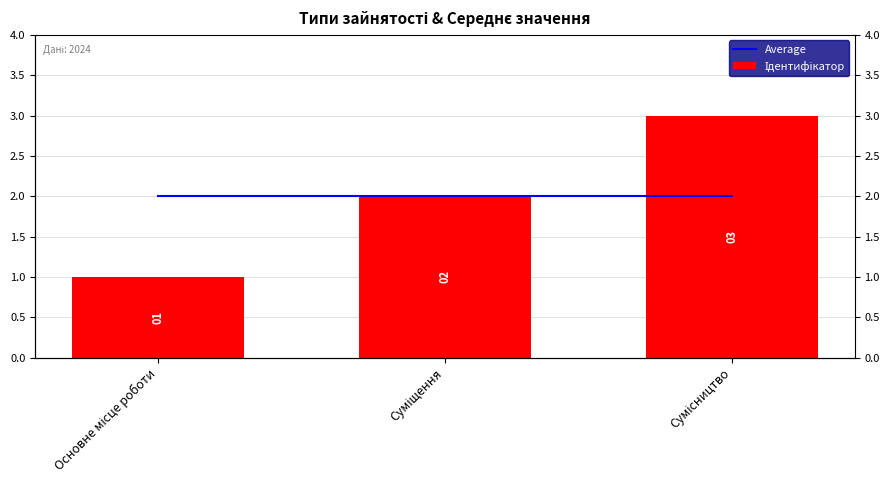

Which label corresponds to the smallest value in the chart?

Основне місце роботи